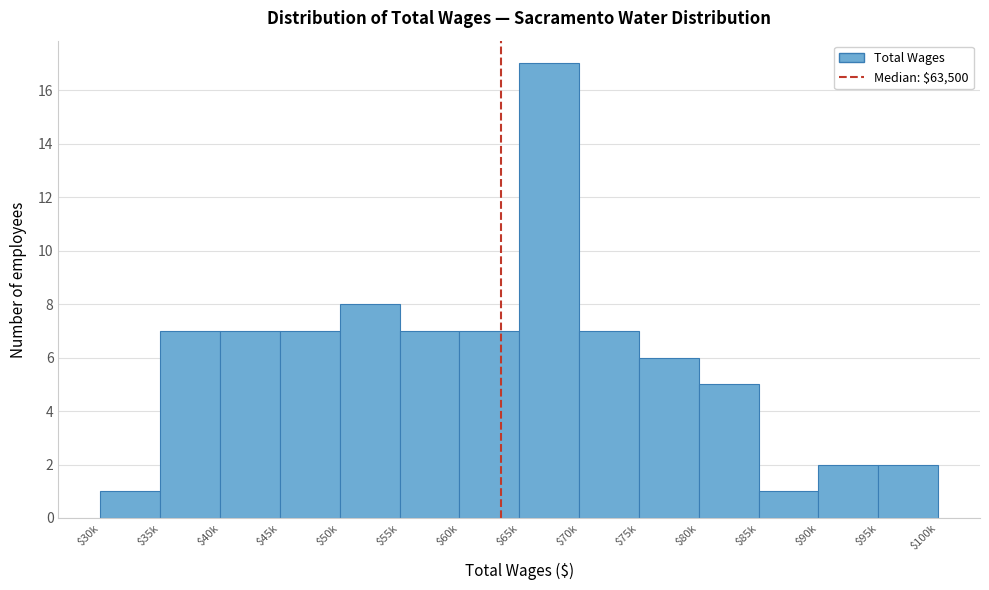

Reading left to right, list all the values displayed in this chart.

1	7	7	7	8	7	7	17	7	6	5	1	2	2